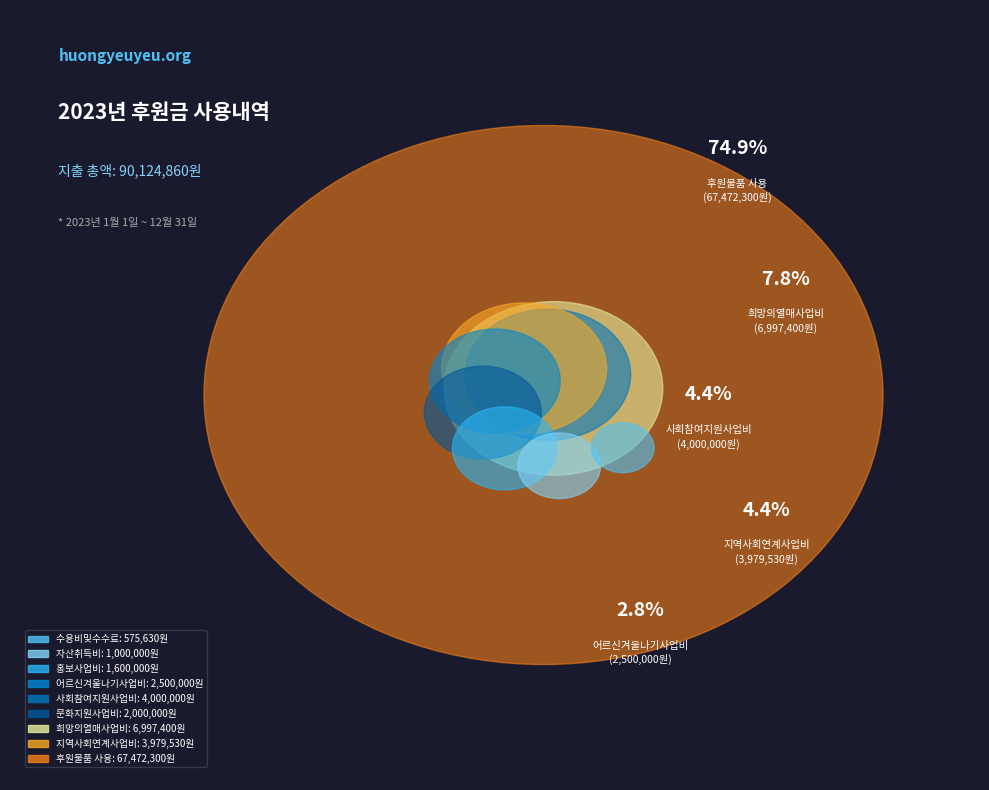

Which slice is the largest?

후원물품 사용